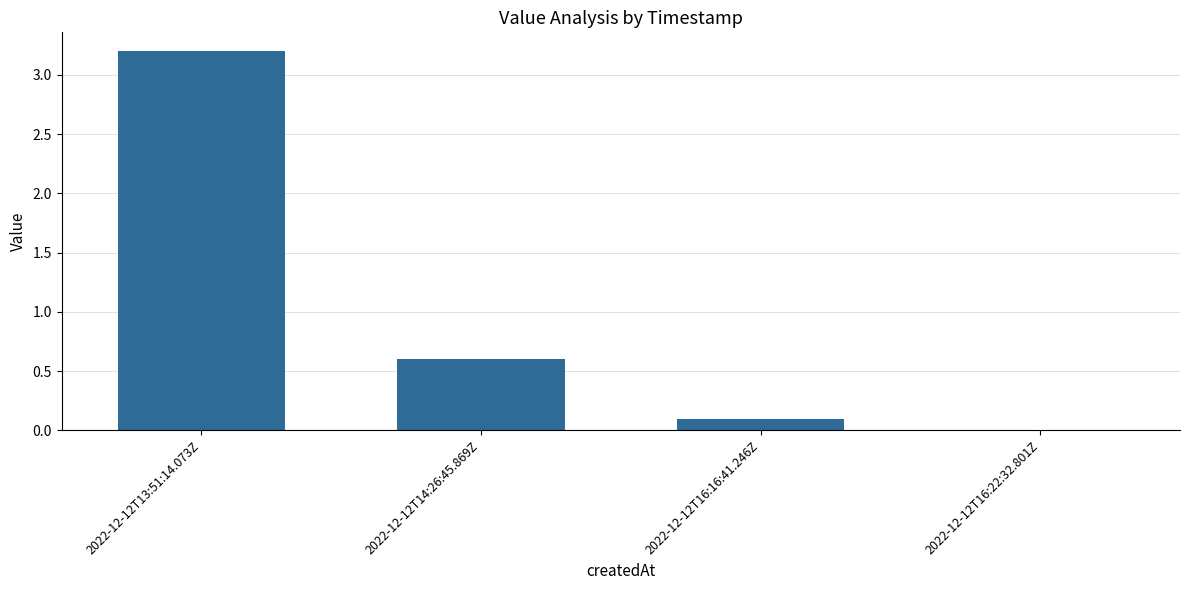

Which label corresponds to the largest value in the chart?

2022-12-12T13:51:14.073Z